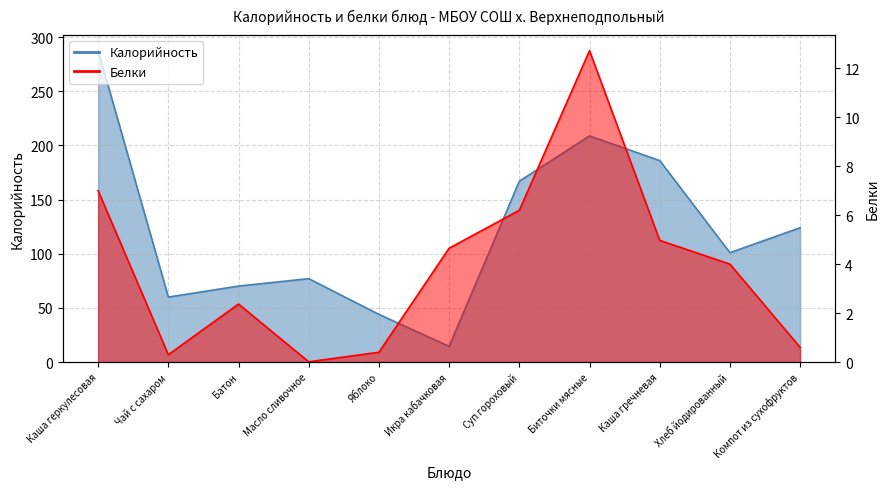

Rank the series by their maximum value, from lowest to highest.

Белки, Калорийность